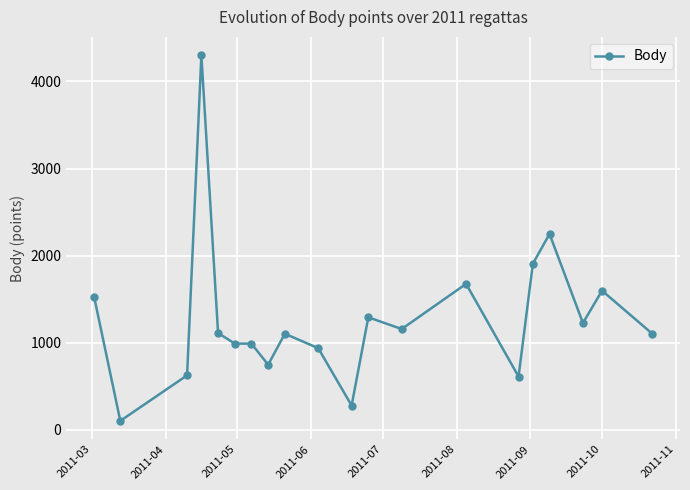

What is the greatest value displayed?

4302